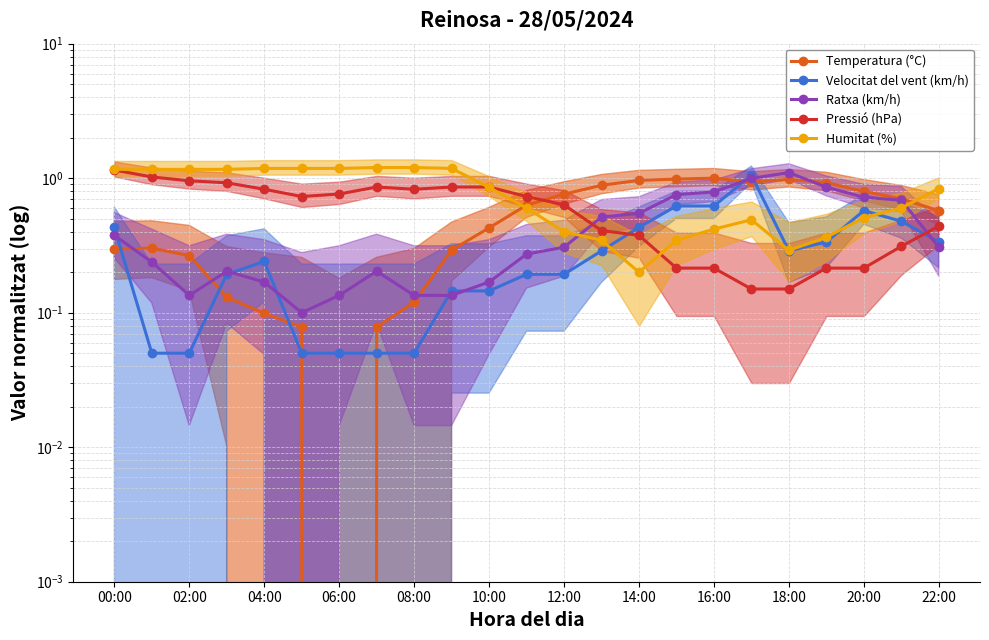

The Humitat (%) series shows 0.5 at 20:00. True or false?

True